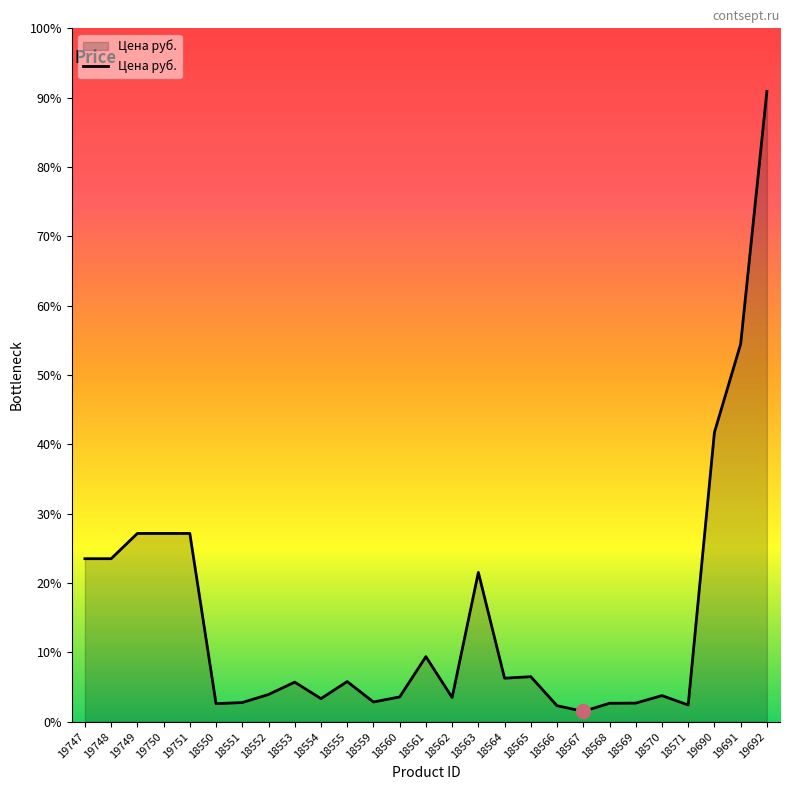

Does the chart display data point markers on the line(s)?

No